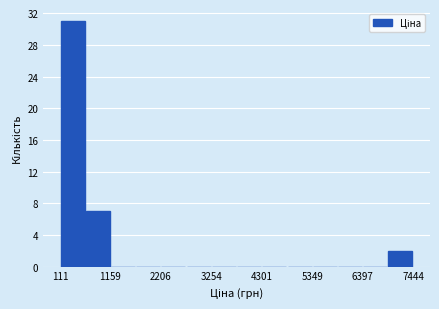

Around what value on the x-axis is the tallest bar? Give the approximate position of its centre, as read against the axis.

400